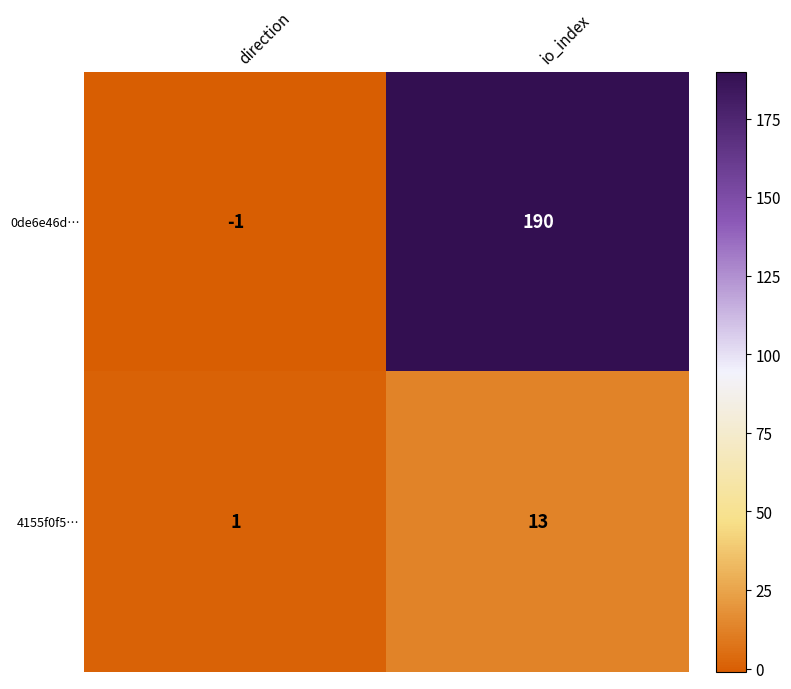

At which category is the sum across all series the highest?

io_index